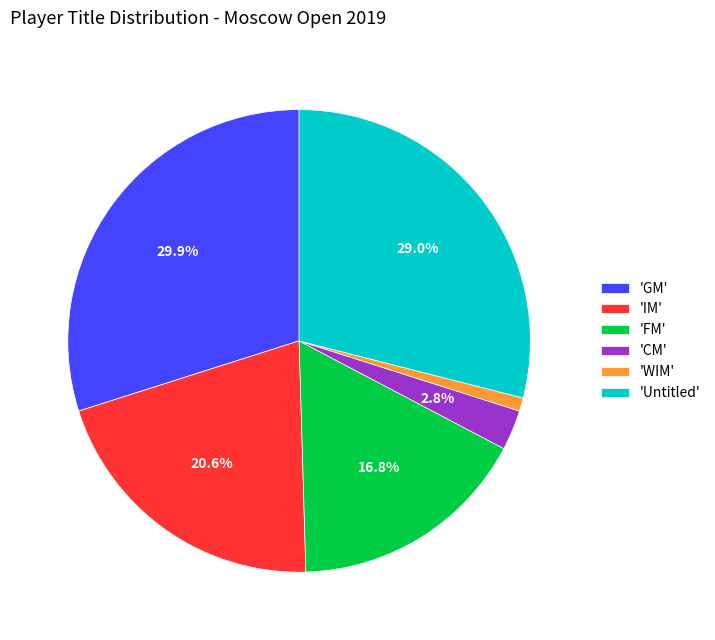

Count the number of slices in the pie.

6